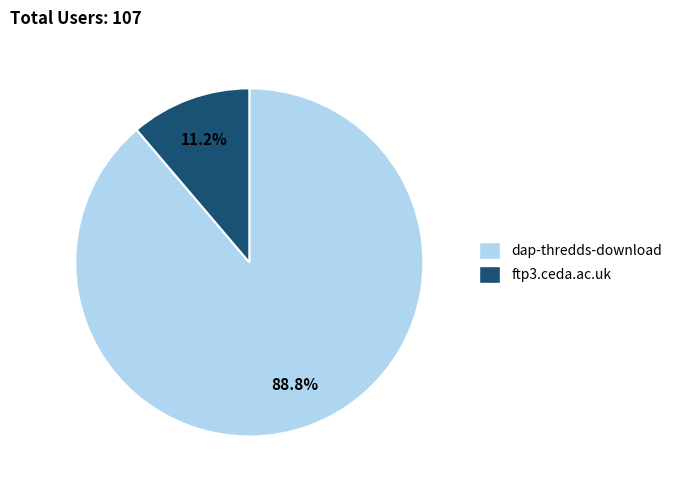

To the nearest percent, what is the difference between the ftp3.ceda.ac.uk and dap-thredds-download slice percentages?

78%